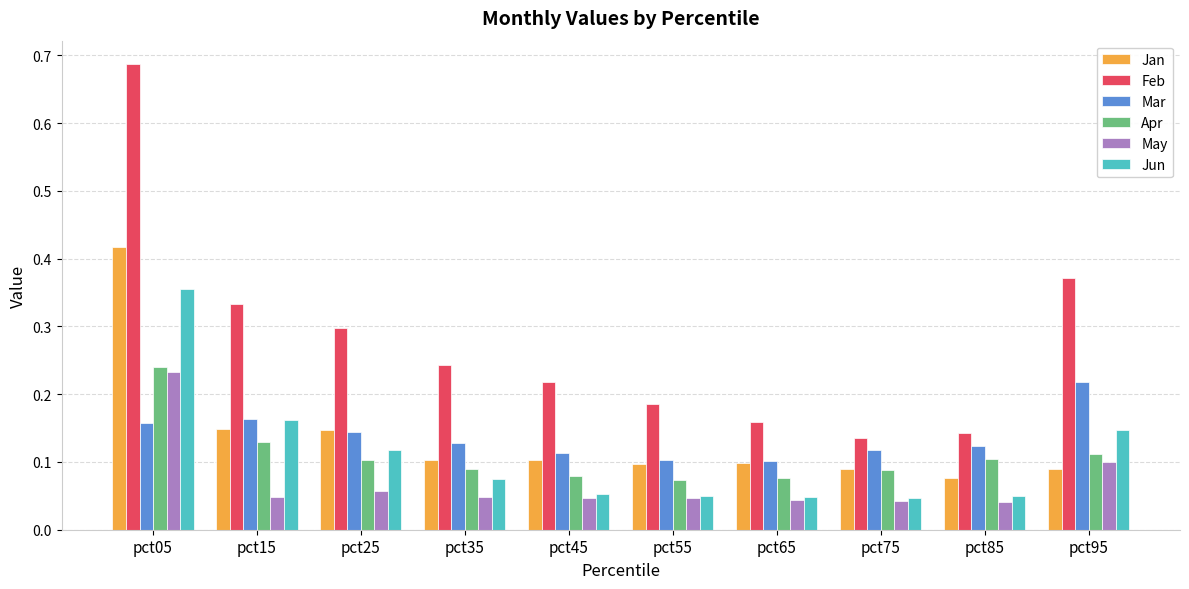

At how many categories does at least one series exceed 0?

10